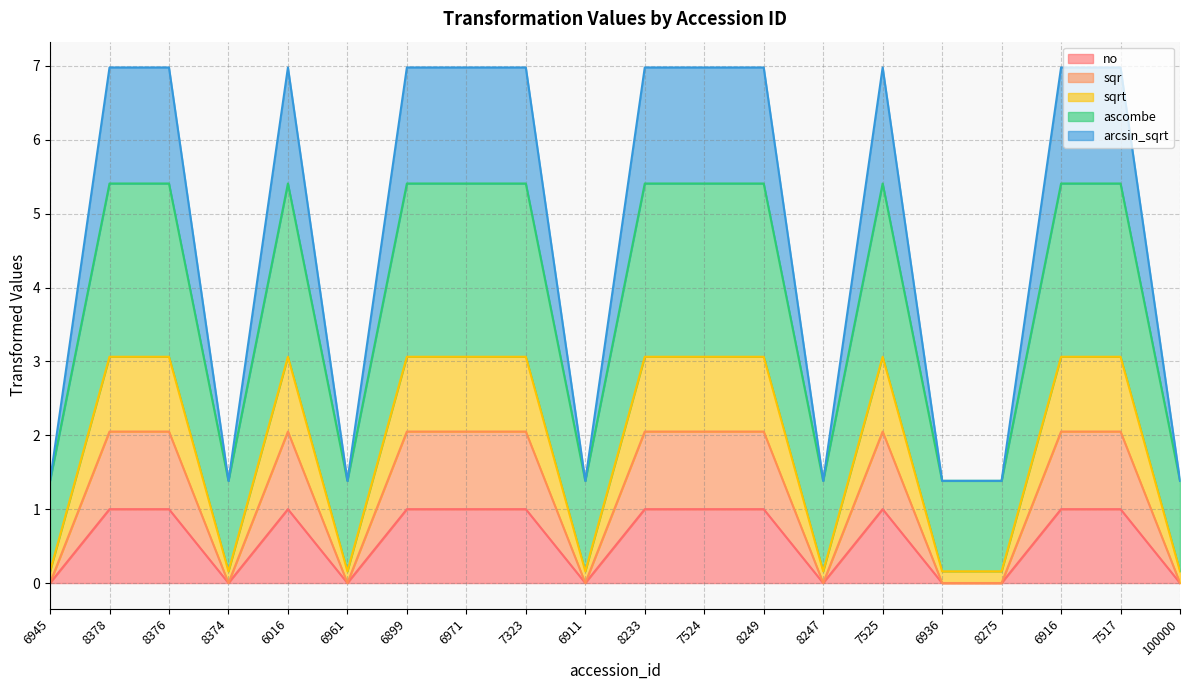

Is it true that sqr equals 7.5 at 6899?

False